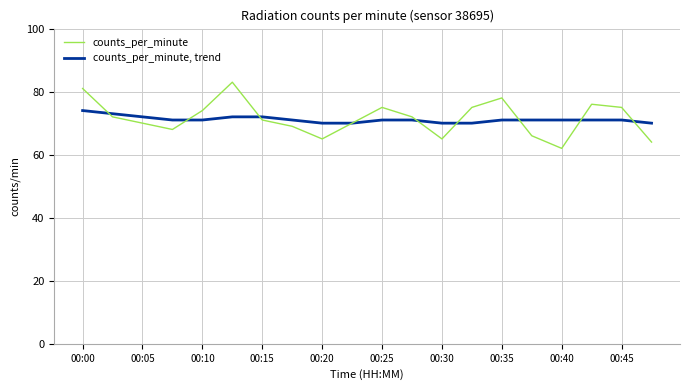

List the series in order of their peak value, lowest first.

counts_per_minute, trend, counts_per_minute